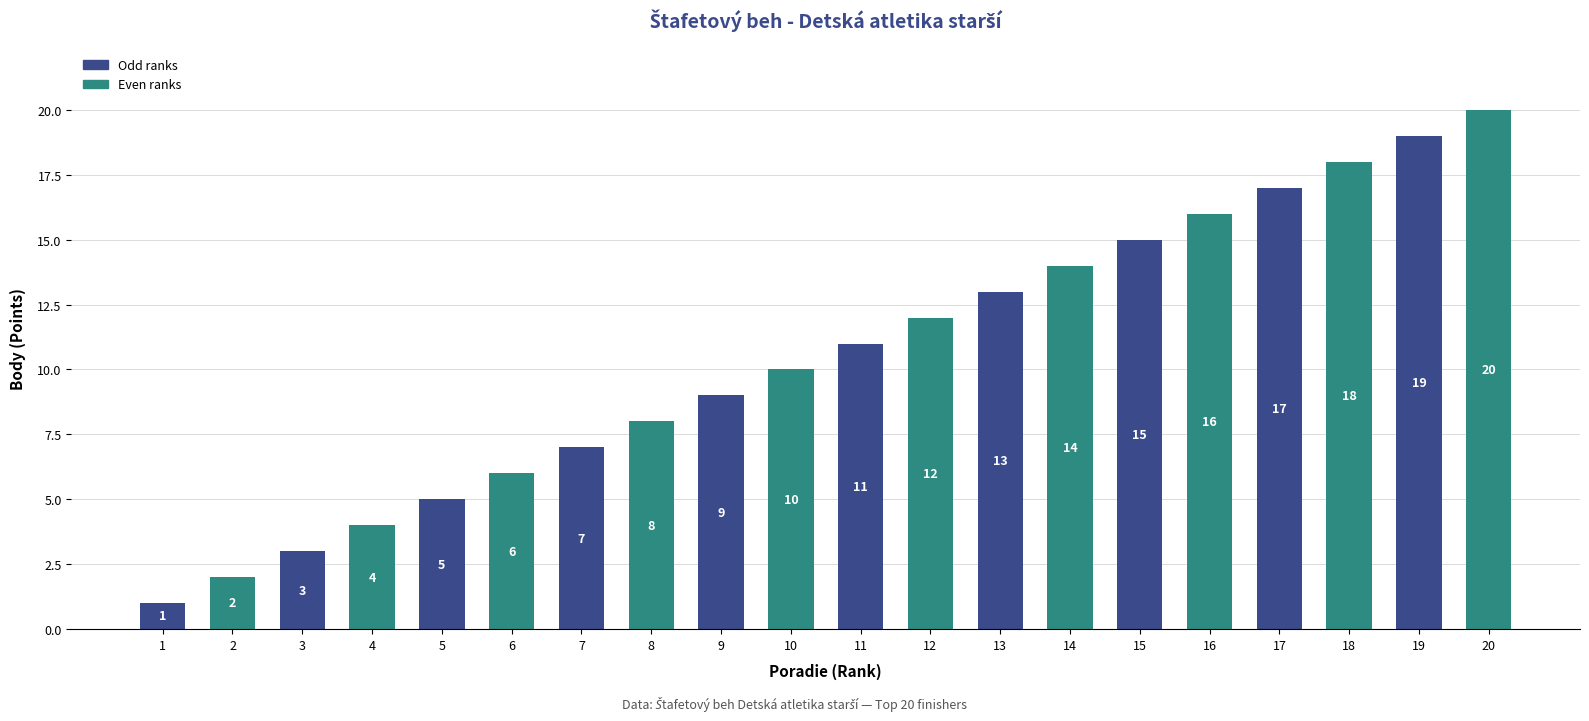

What is the change in value from 4 to 17?

+13